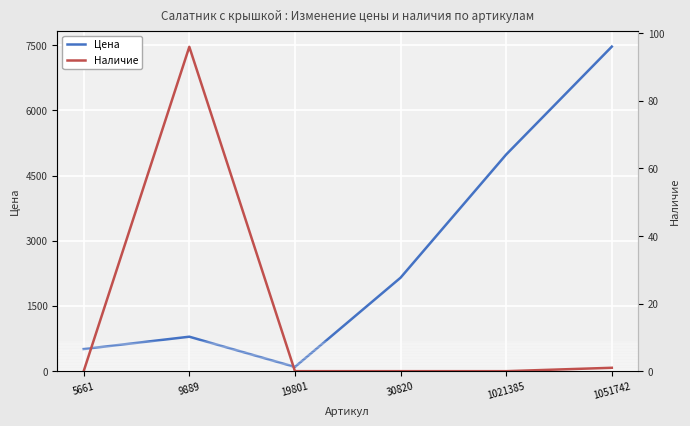

What is the sum of all Цена values?

16005